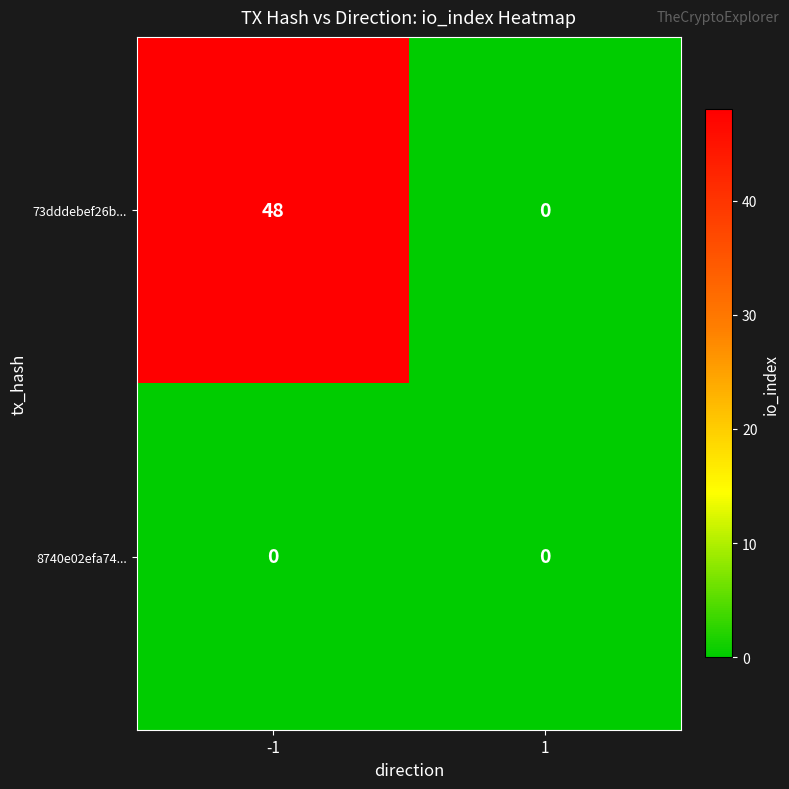

Rank the series by their maximum value, from highest to lowest.

73dddebef26b..., 8740e02efa74...